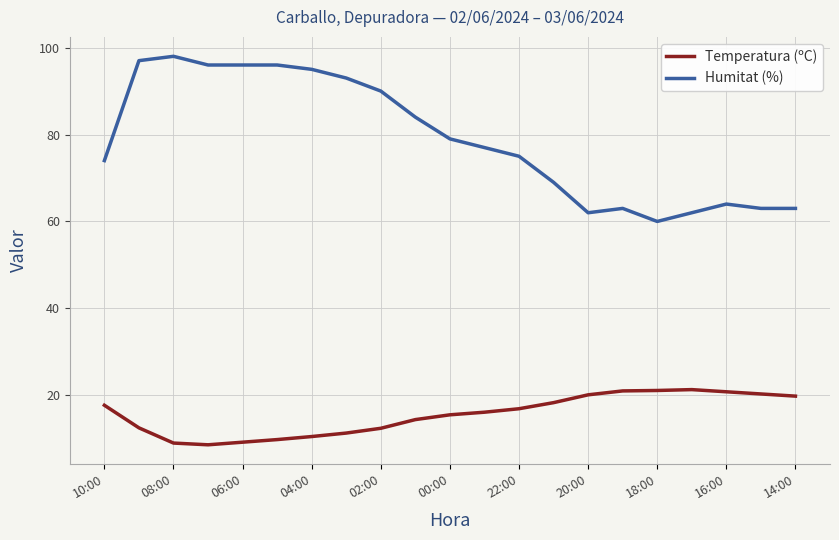

What is the difference between the maximum and minimum values in the Humitat (%) series?

38.0